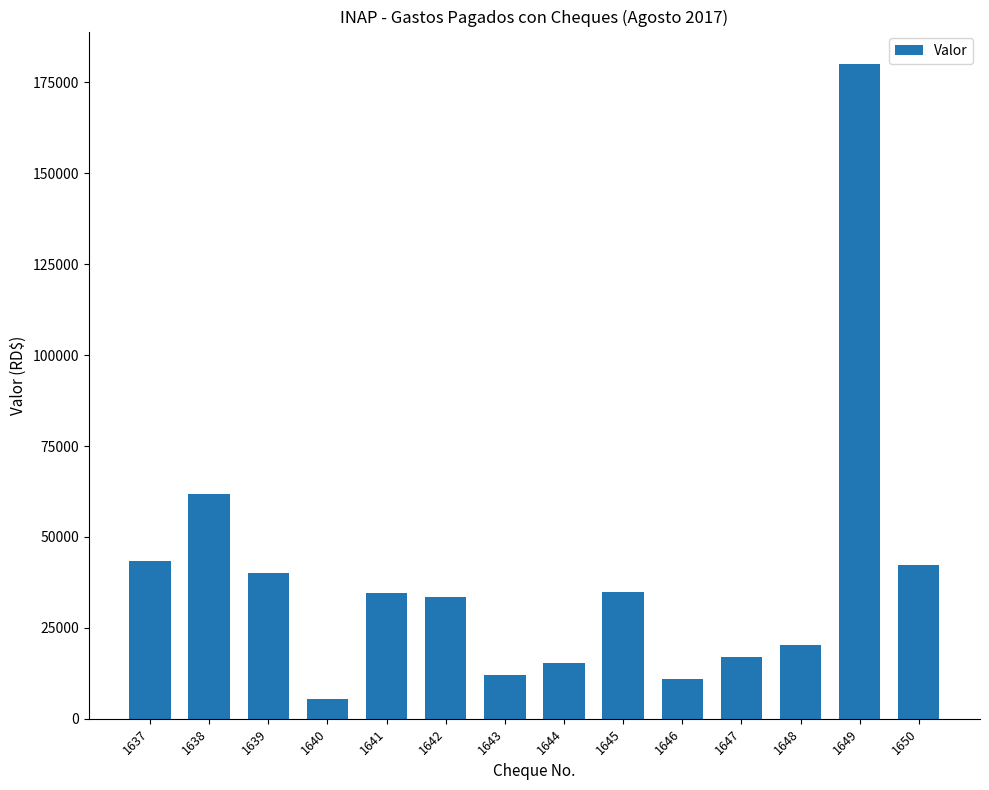

What is the ratio of the value at 1649 to the value at 1639?

4.5